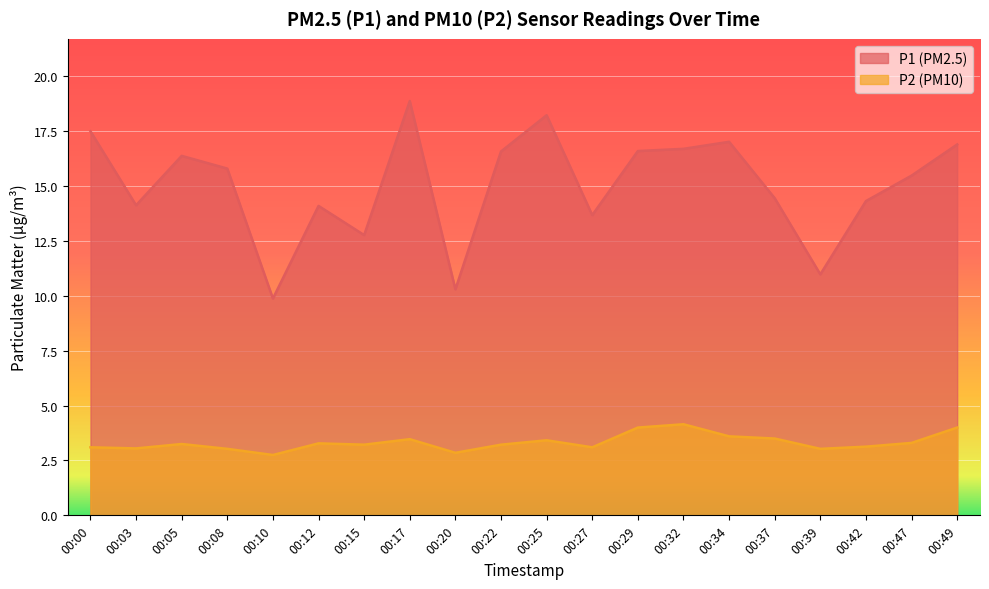

How many distinct data groups are displayed?

2